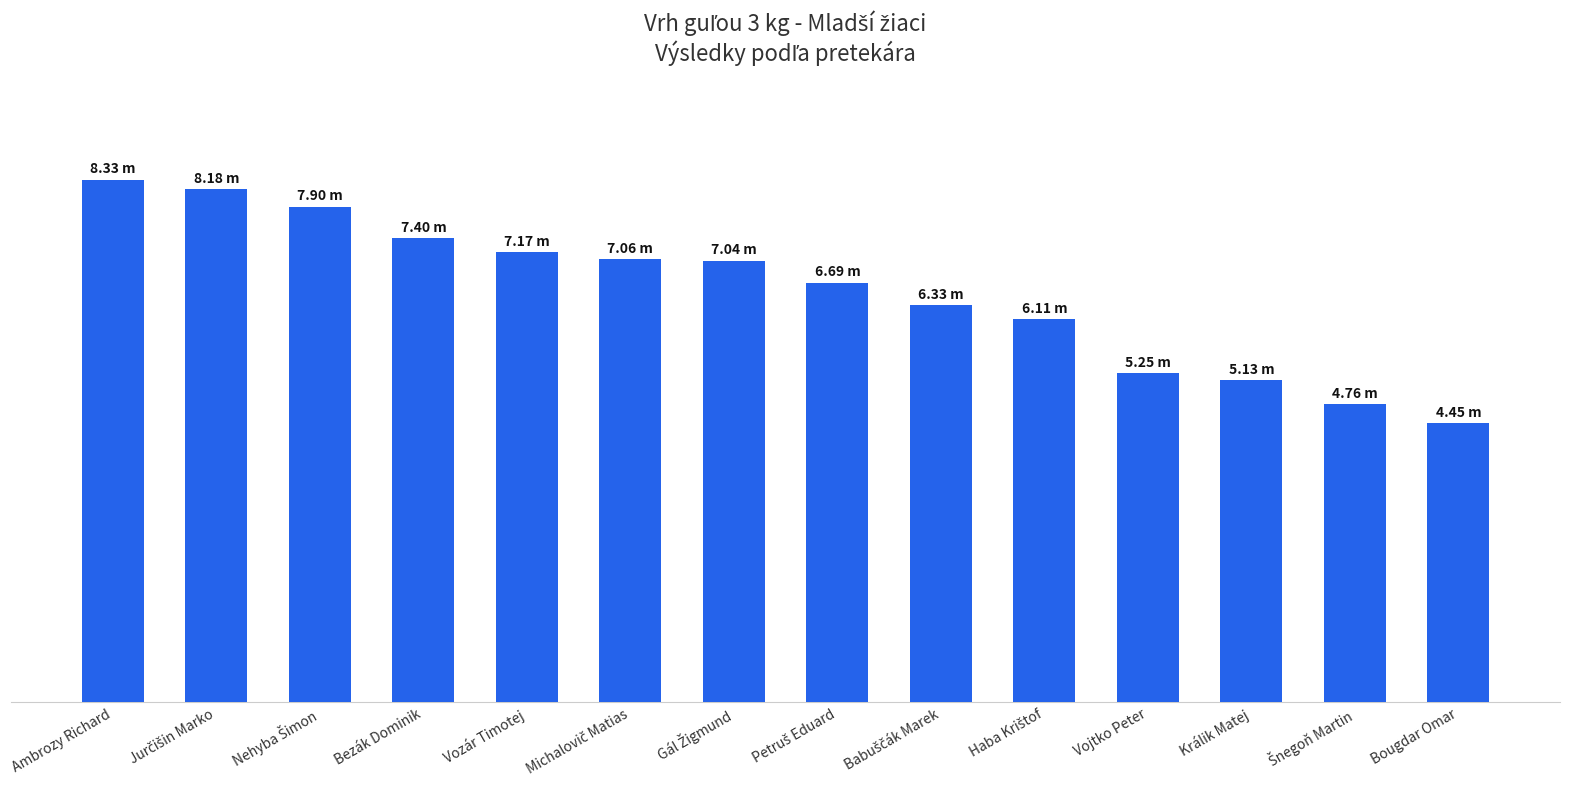

Does the chart contain any negative values?

No